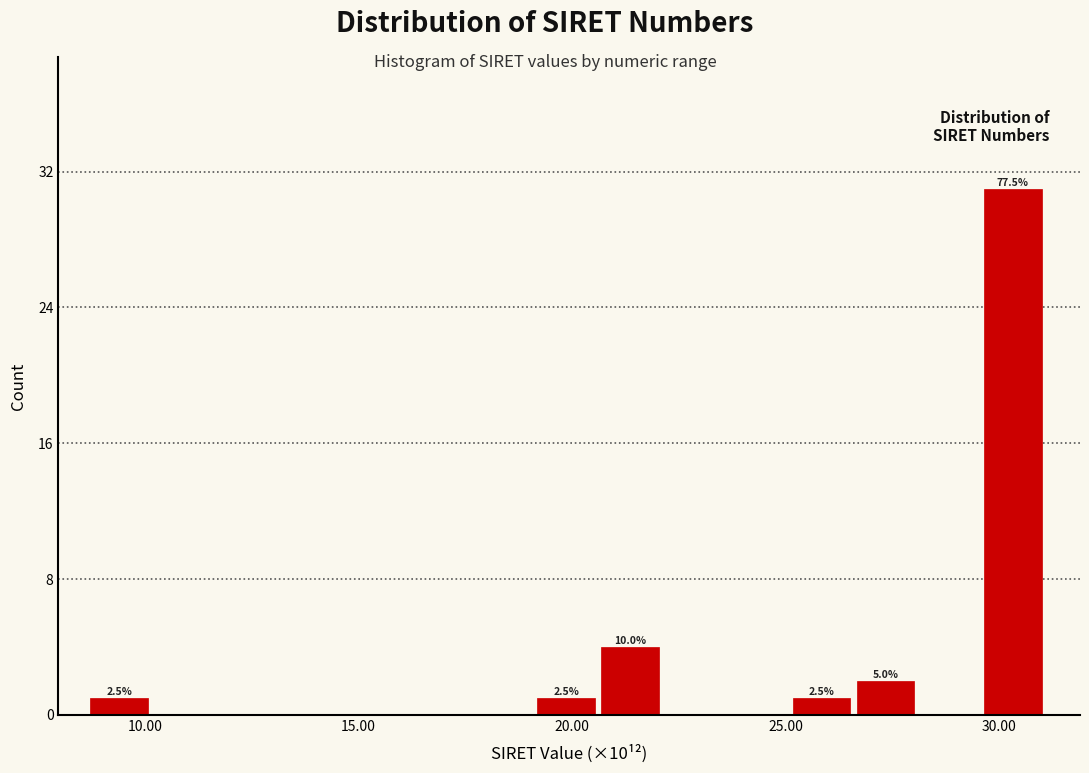

Around what value on the x-axis is the tallest bar? Give the approximate position of its centre, as read against the axis.

30.5